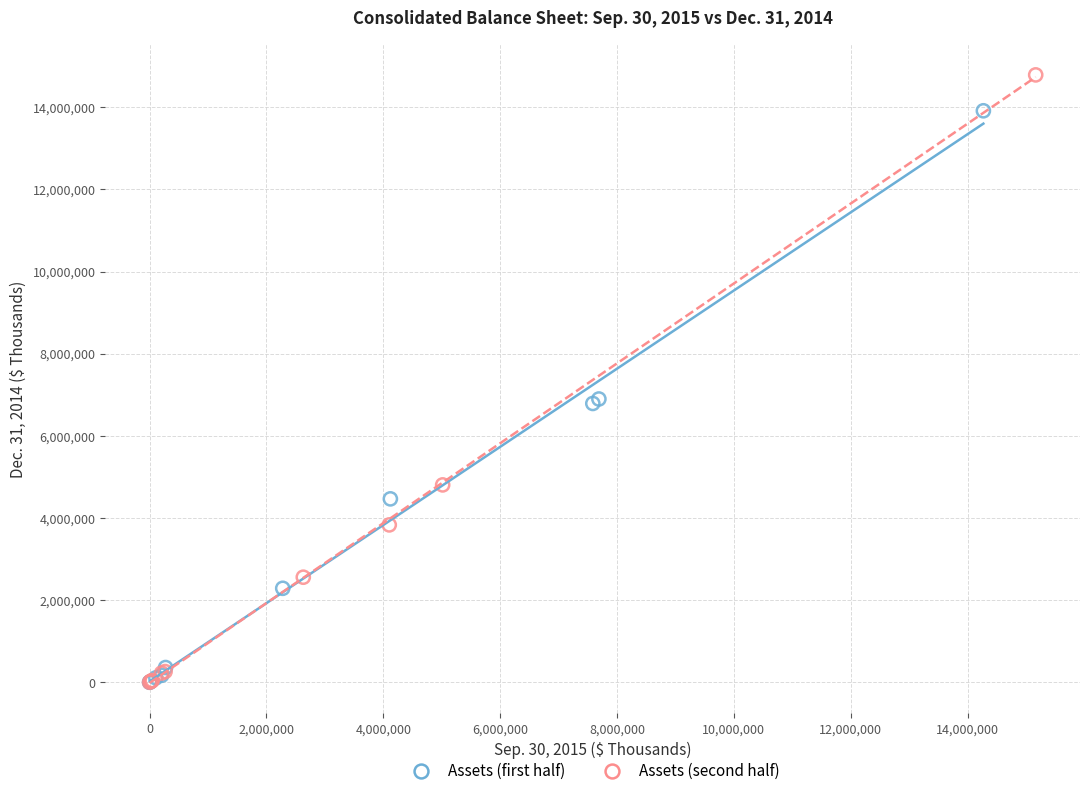

Which series has the widest spread of Y values?

Assets (second half)